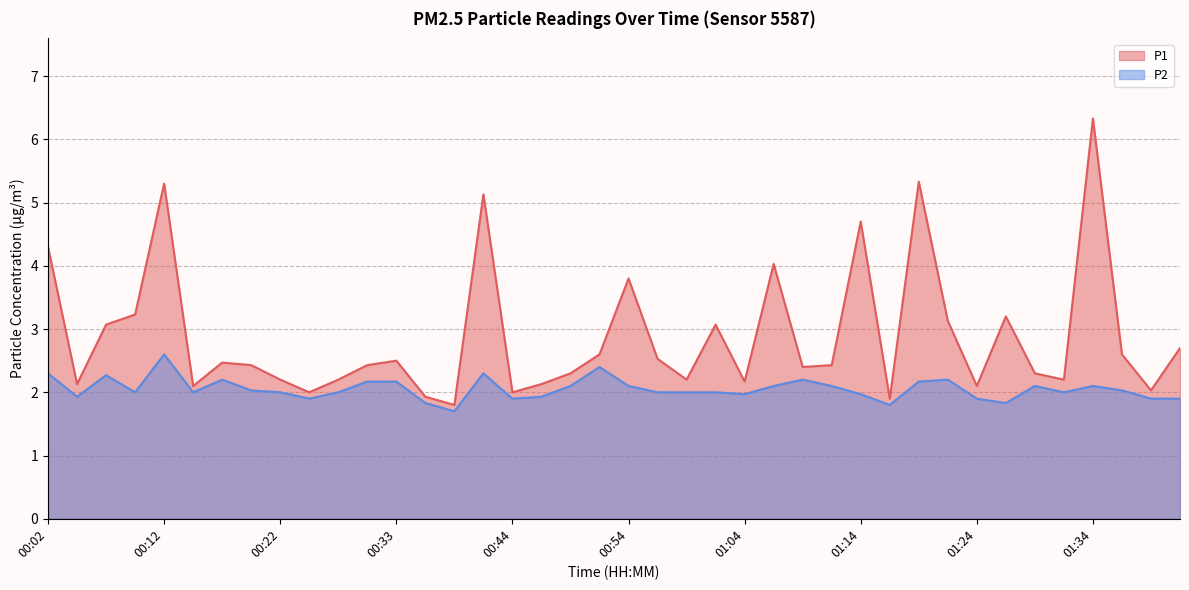

Which label corresponds to the smallest value in the chart?

00:38